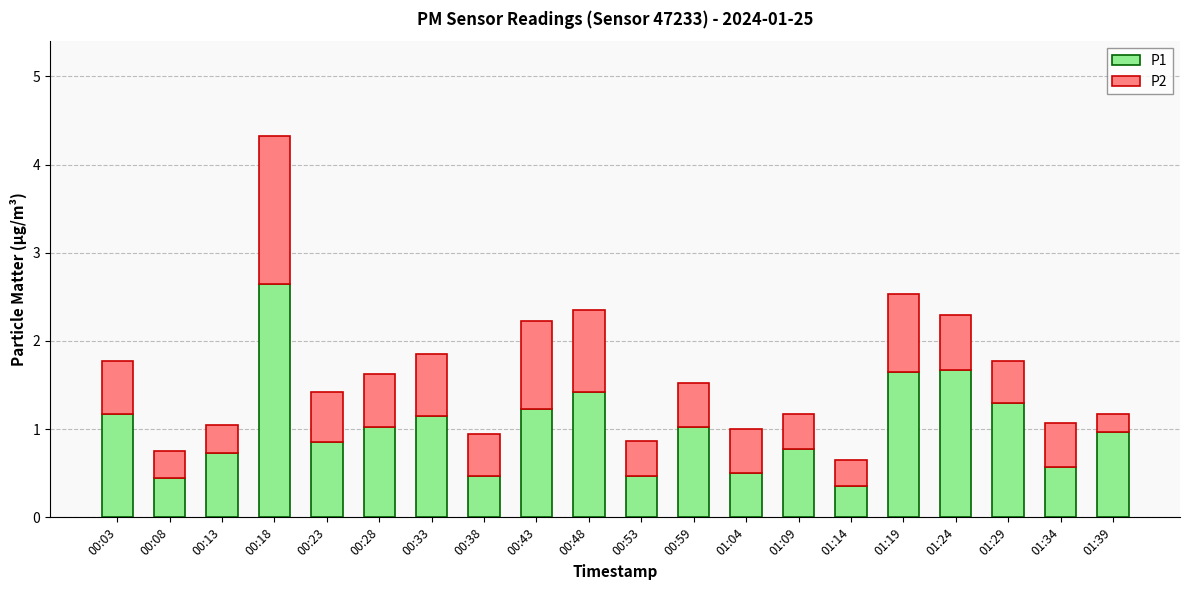

At which category is the sum across all series the highest?

00:18